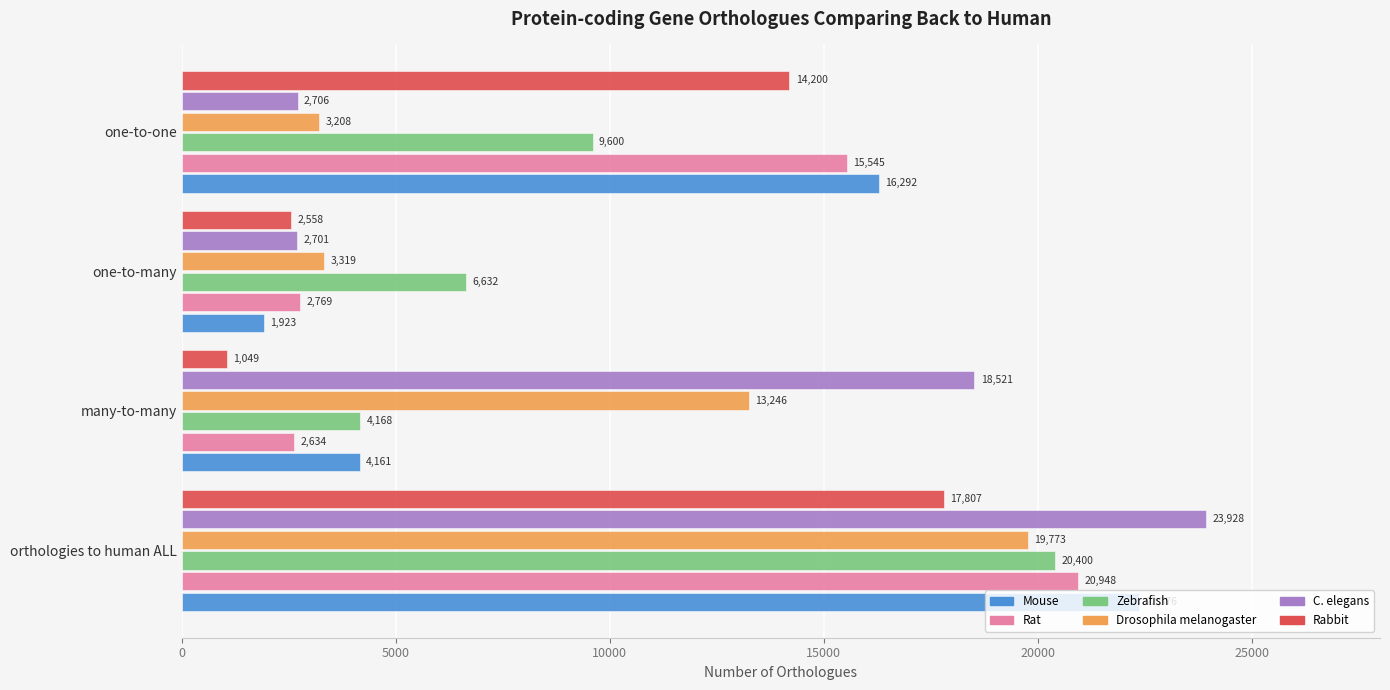

How many series are shown in this chart?

6